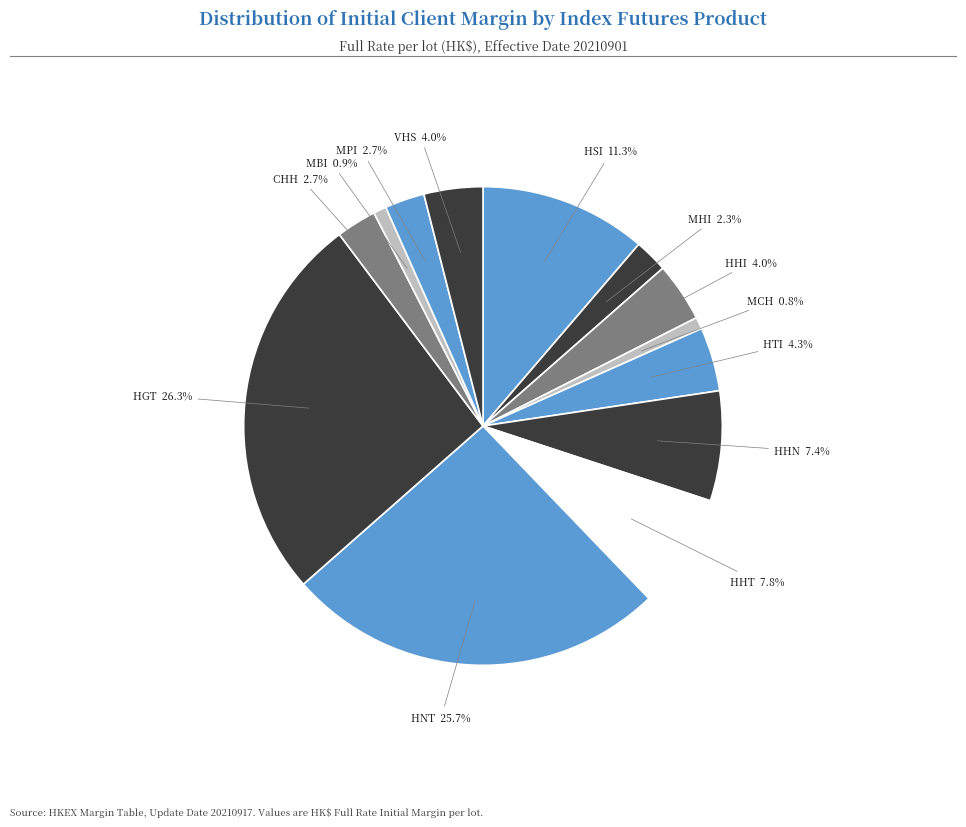

Which slice is the largest?

HGT